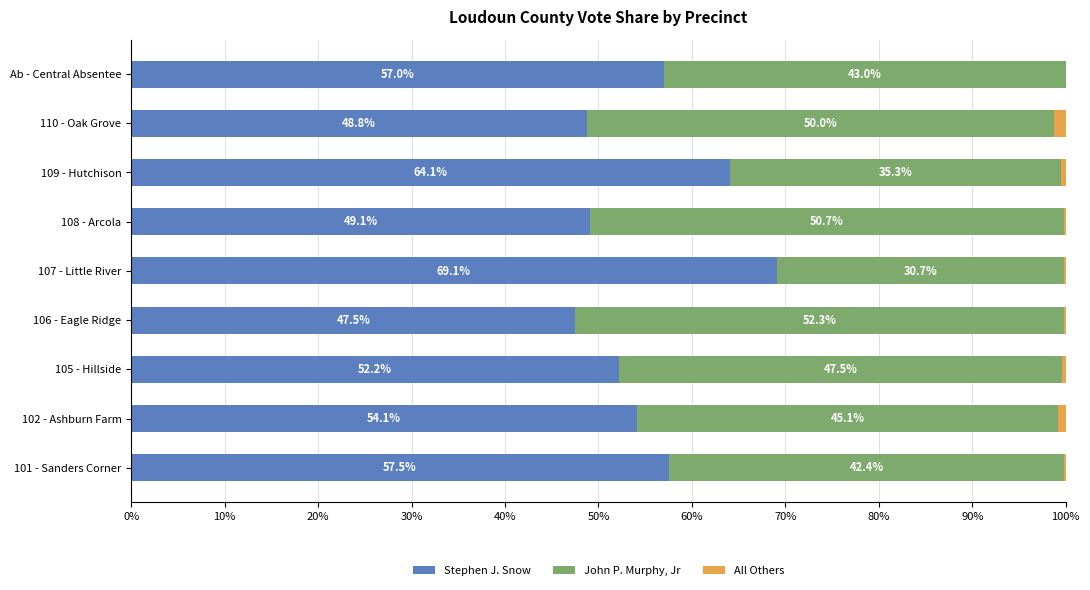

What is the total value across all series at 110 - Oak Grove?

100.0